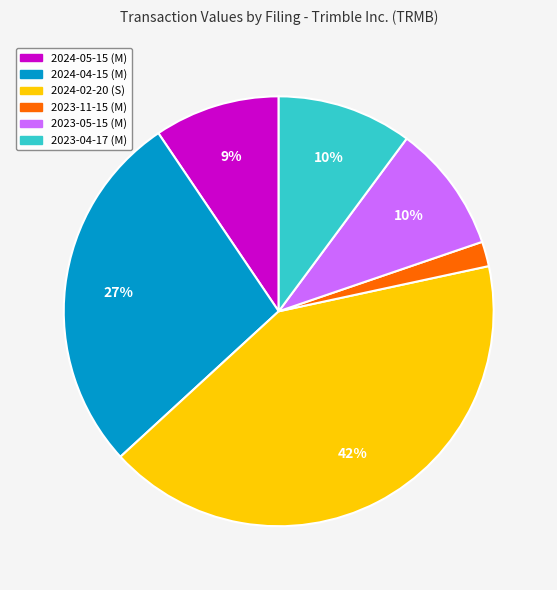

To the nearest percent, what is the average slice percentage?

17%